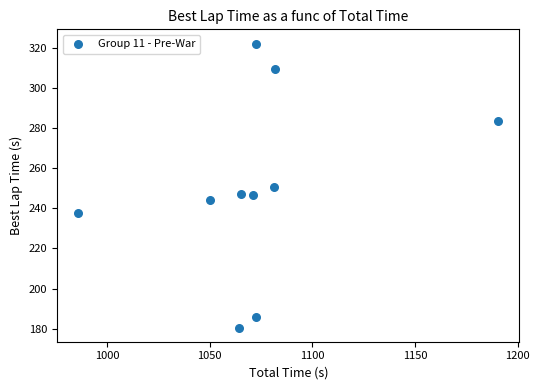

What is the range of Y values (max minus min)?

141.6